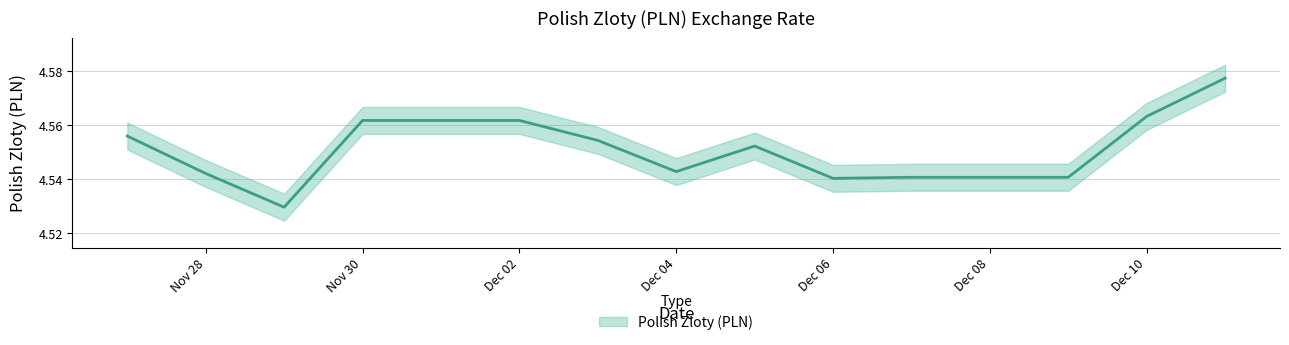

Rank the categories by value from lowest to highest.

2018-11-29, 2018-12-06, 2018-12-07, 2018-12-08, 2018-12-09, 2018-11-28, 2018-12-04, 2018-12-05, 2018-12-03, 2018-11-27, 2018-11-30, 2018-12-01, 2018-12-02, 2018-12-10, 2018-12-11